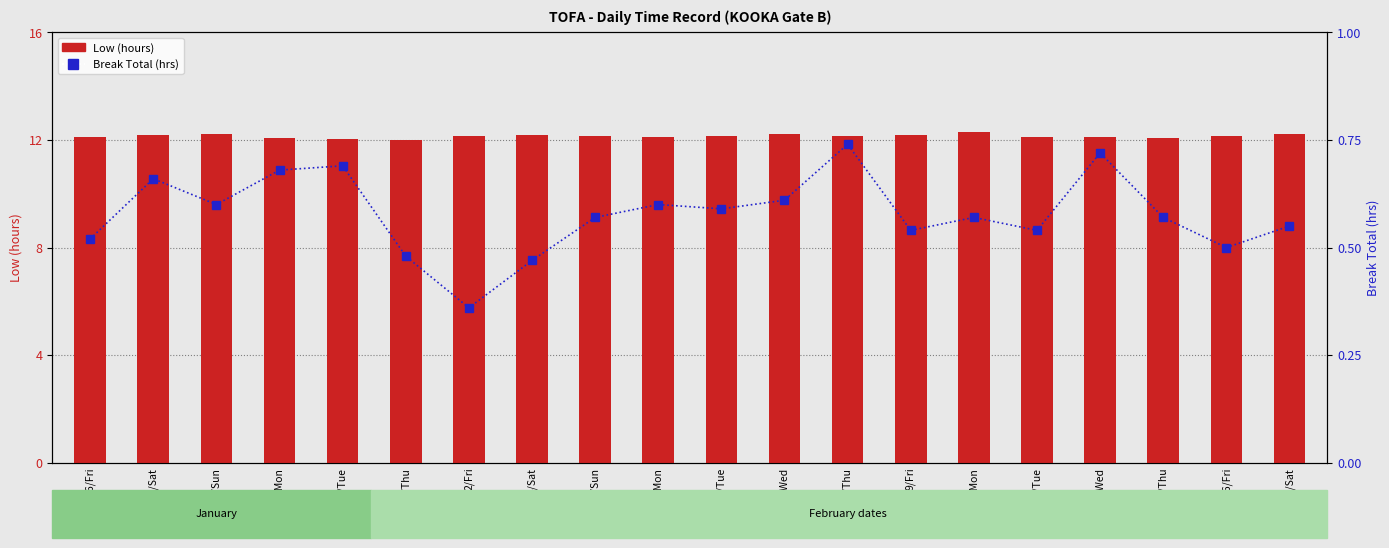

What position from the right is 15/Thu?

3